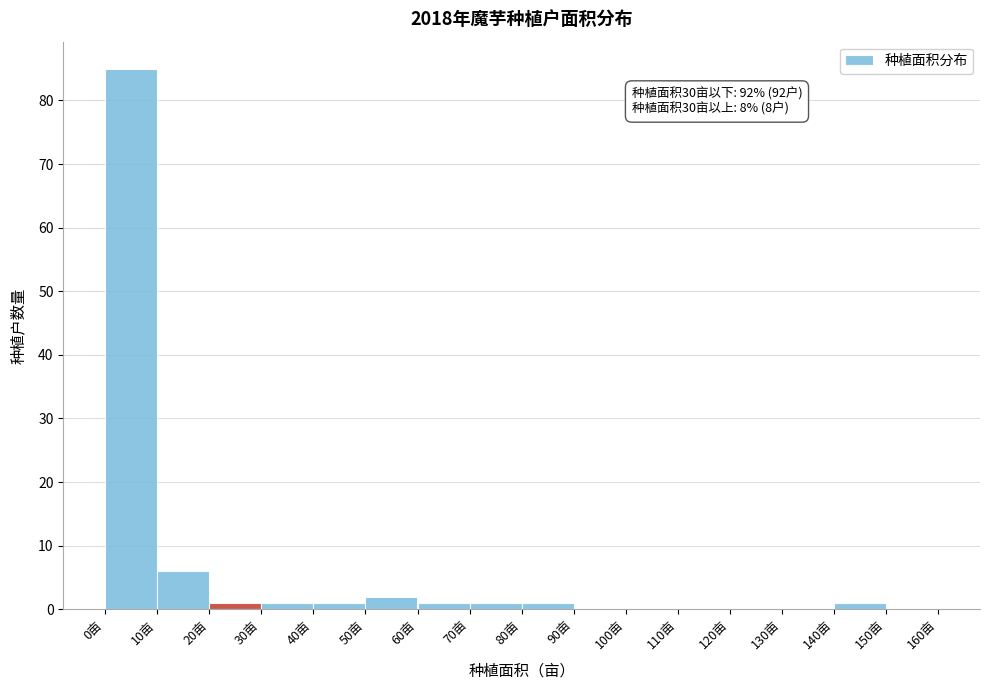

Which range on the x-axis has the tallest bar?

0 to 10